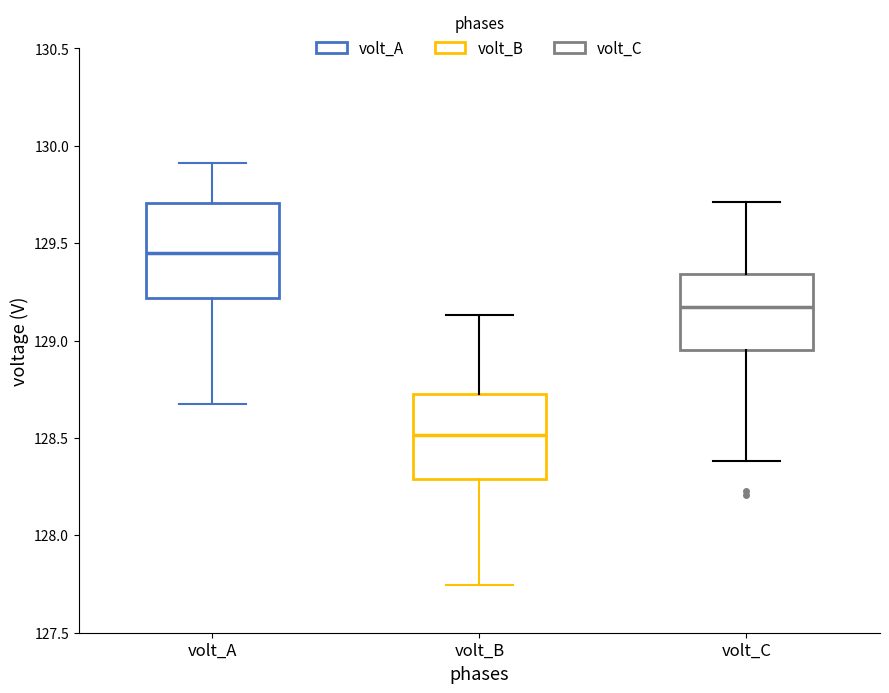

Which box has the lowest median line?

volt_B